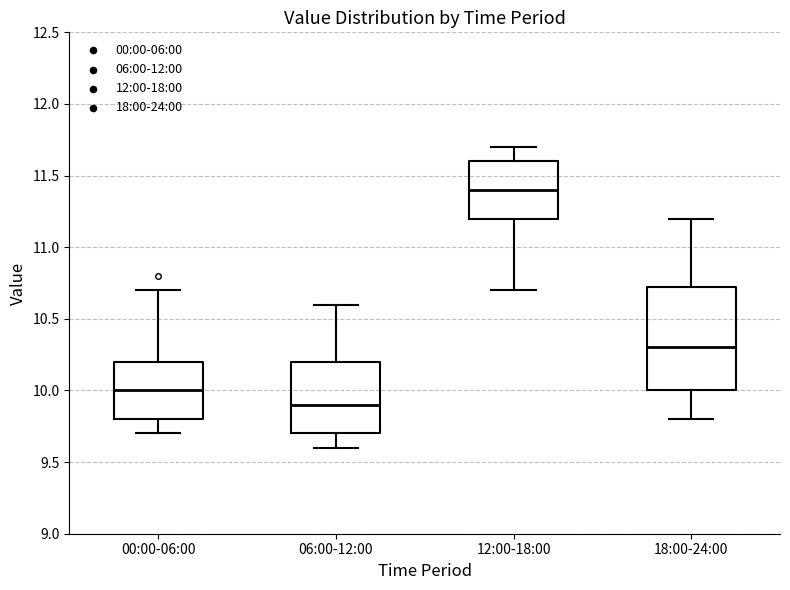

Which box's median line is the lowest?

06:00-12:00